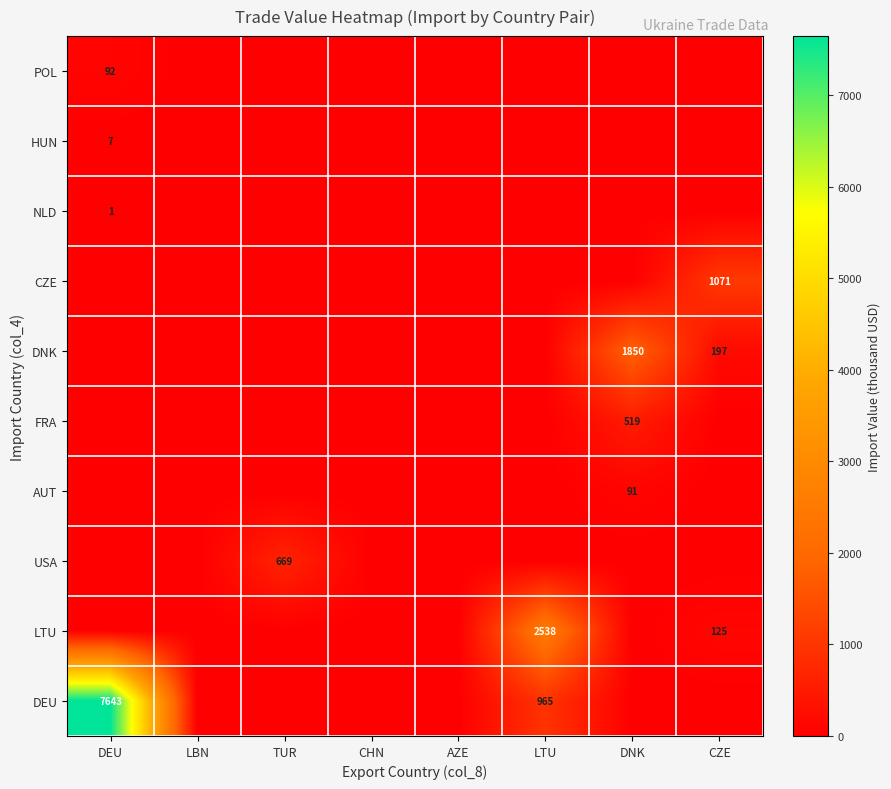

The CZE series shows 319 at CZE. True or false?

False